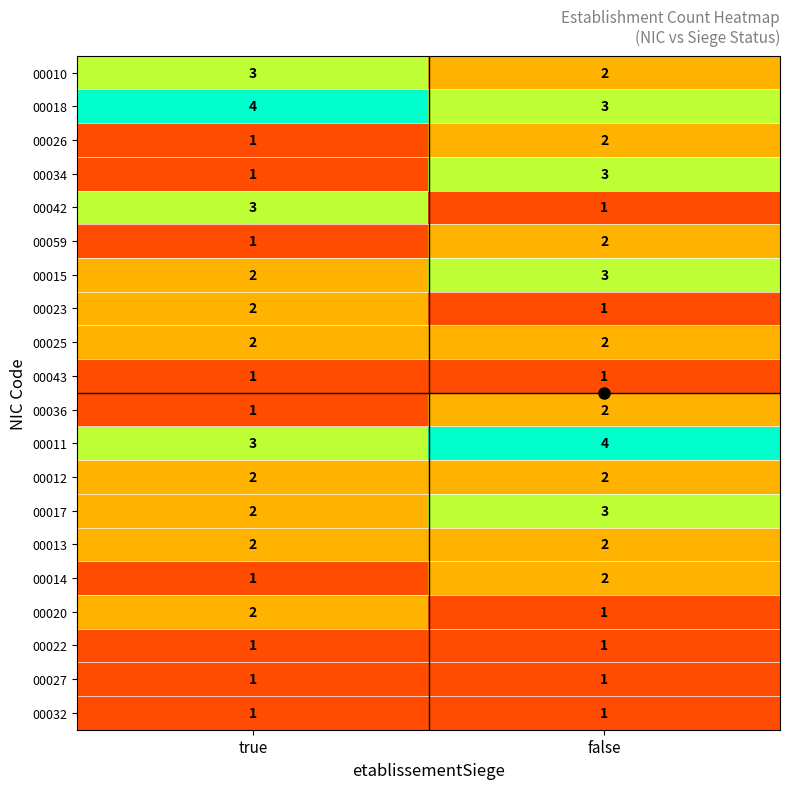

True or false: 00042 has a value of 1 at false.

True